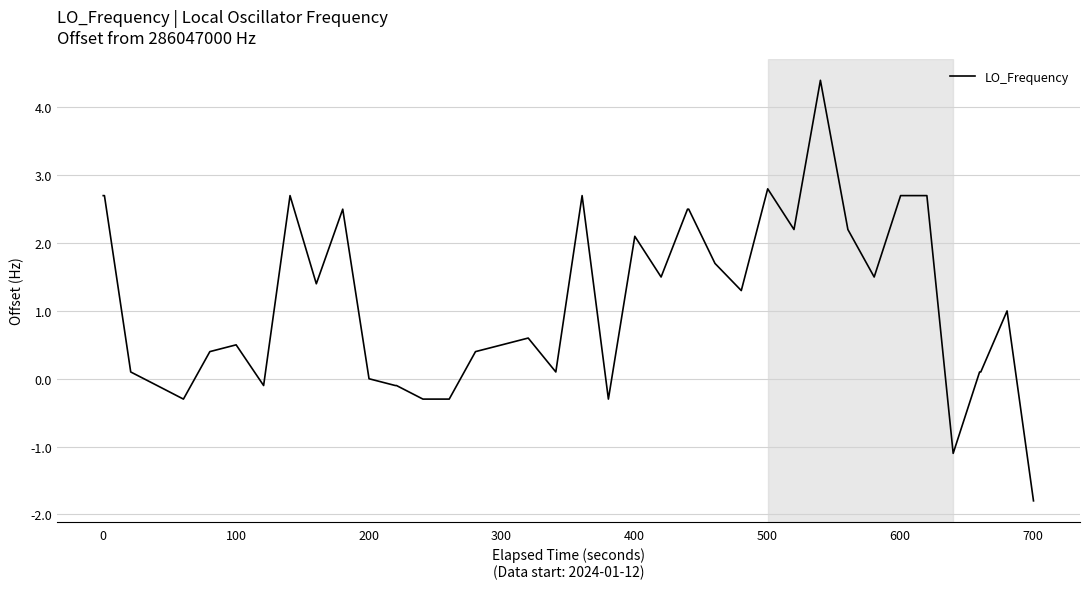

Reading left to right, extract all data points from this chart.

2.7	2.7	0.1	-0.1	-0.3	0.4	0.5	-0.1	2.7	1.4	2.5	0.0	-0.1	-0.1	-0.3	-0.3	0.4	0.5	0.6	0.1	2.7	-0.3	2.1	1.5	2.5	2.5	1.7	1.3	2.8	2.2	4.4	2.2	1.5	2.7	2.7	-1.1	0.1	0.1	1.0	-1.8